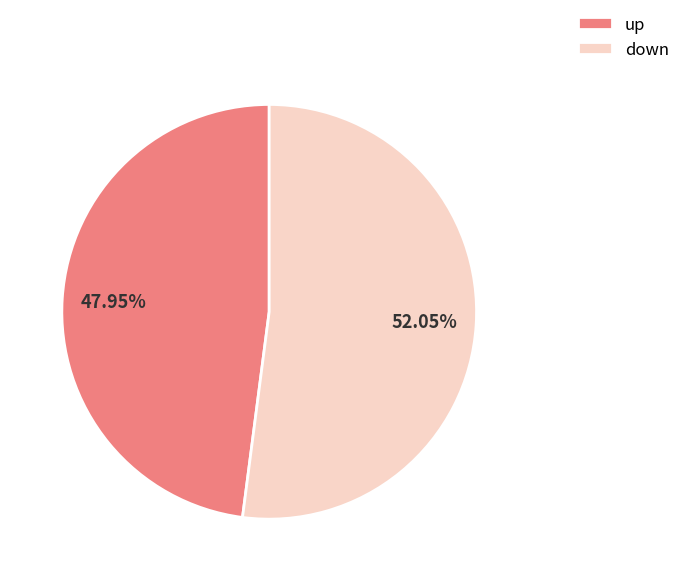

To the nearest percent, what is the average slice percentage?

50%